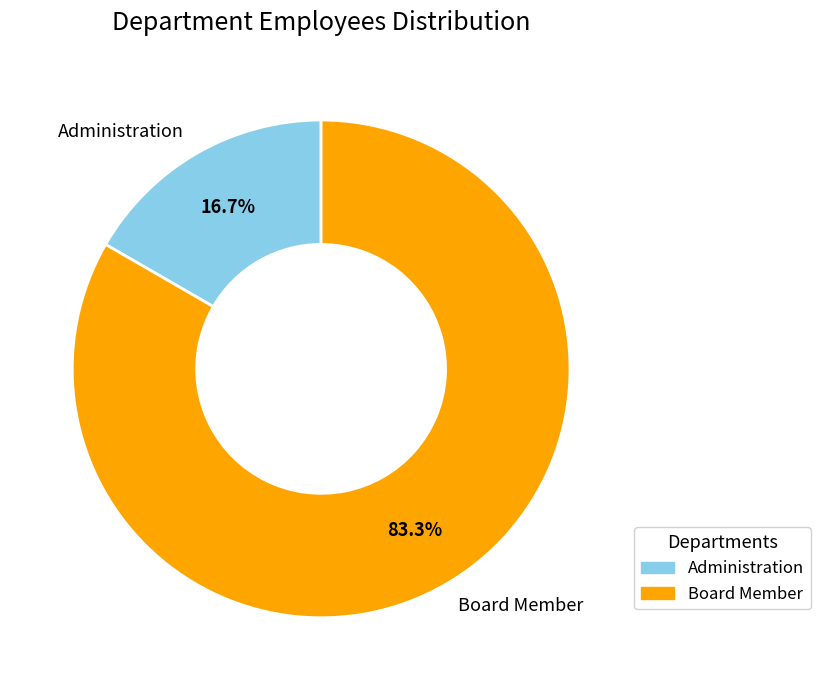

How many segments does this pie chart have?

2